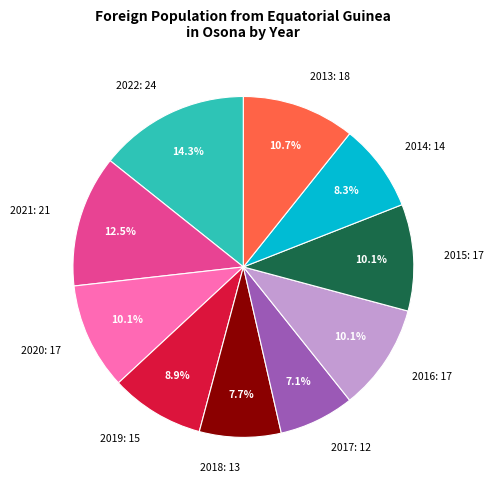

Combined, do 2016 and 2015 account for over 50%?

No